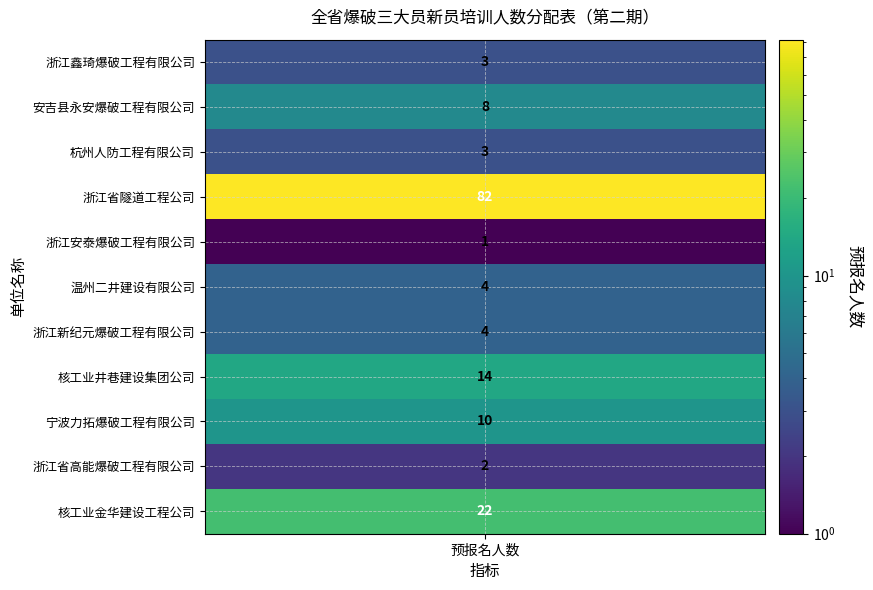

True or false: the data shows 5 at 0.

False